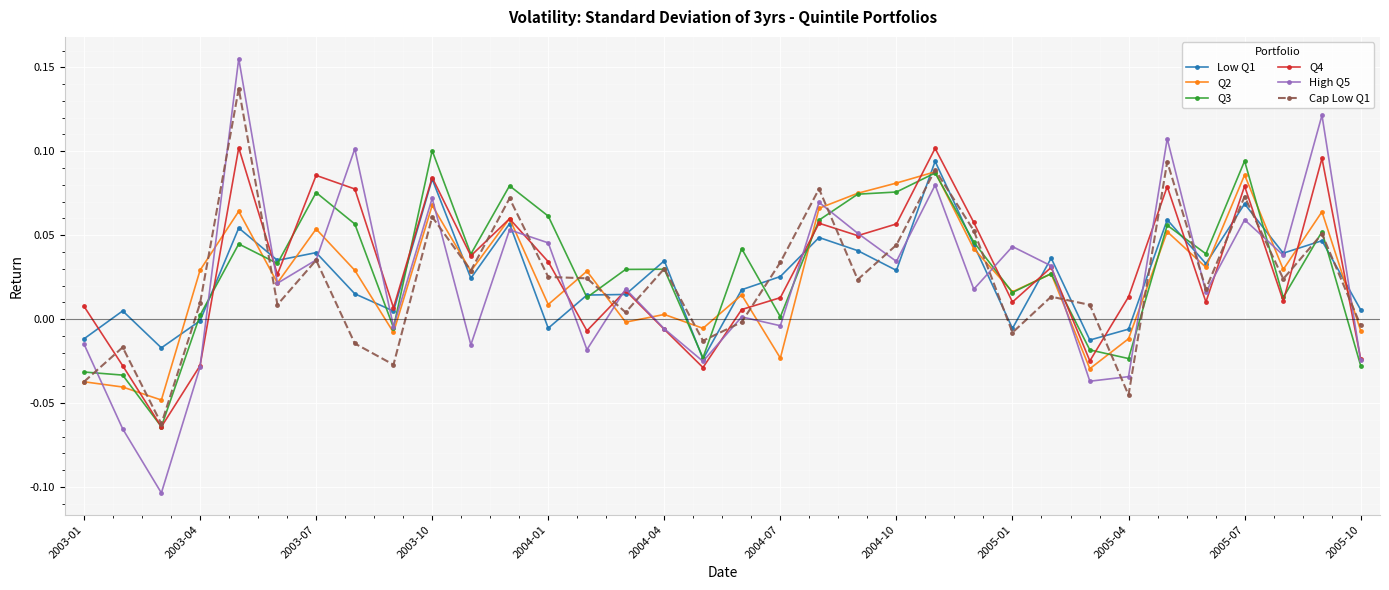

How many lines are shown in the chart?

6